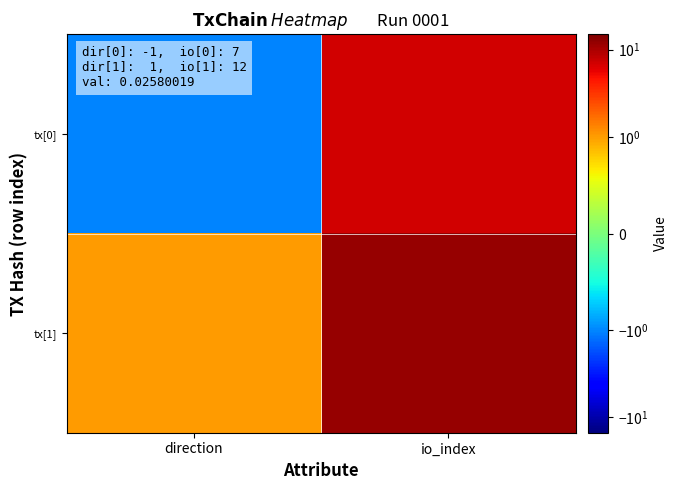

Rank the series at direction from lowest to highest value.

tx[0], tx[1]